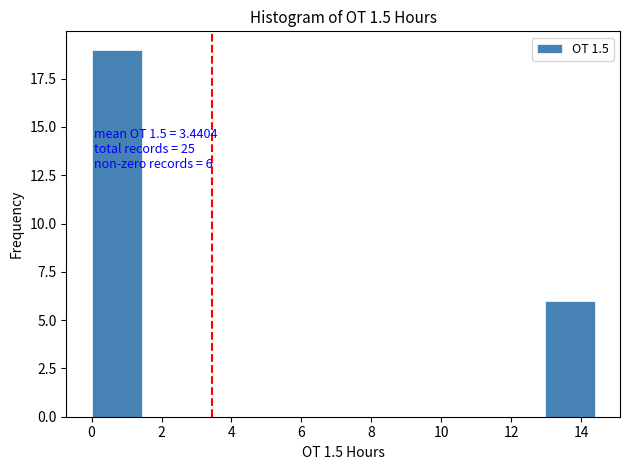

Over which range of the x-axis is the bar tallest?

0.0 to 1.4